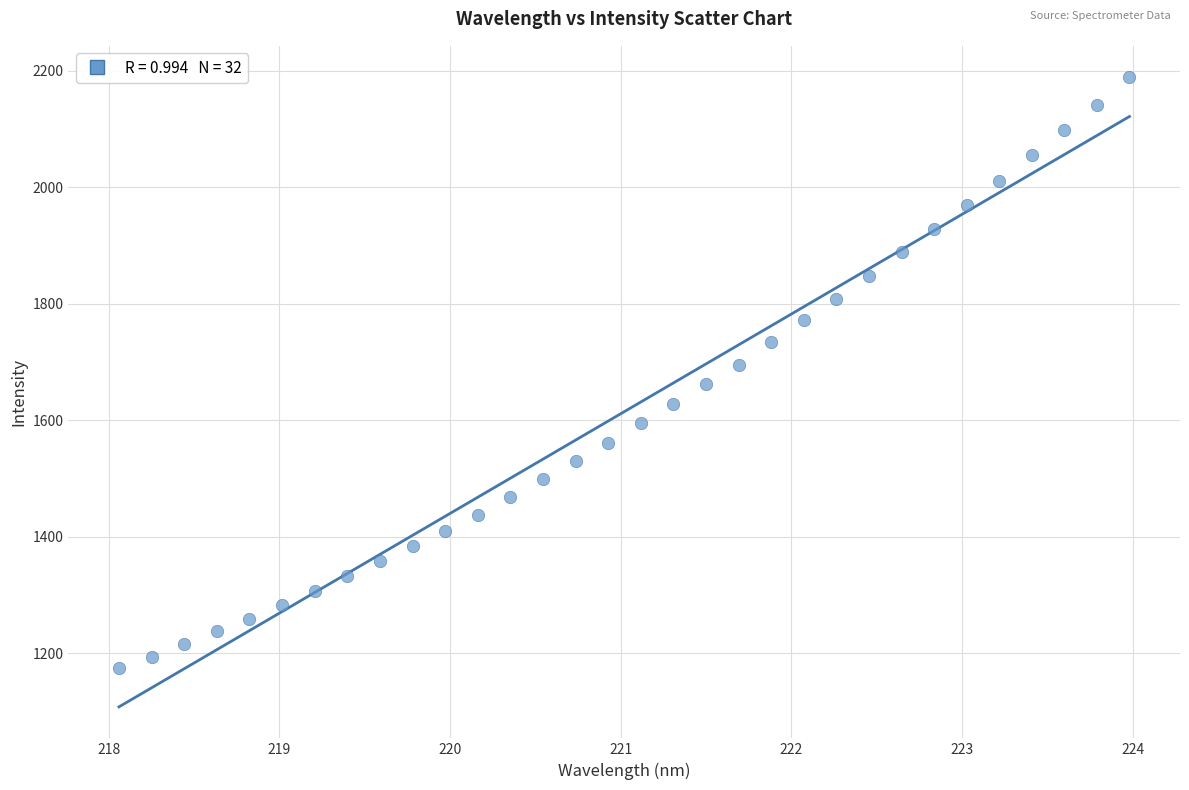

What is the range of Y values (max minus min)?

1015.0